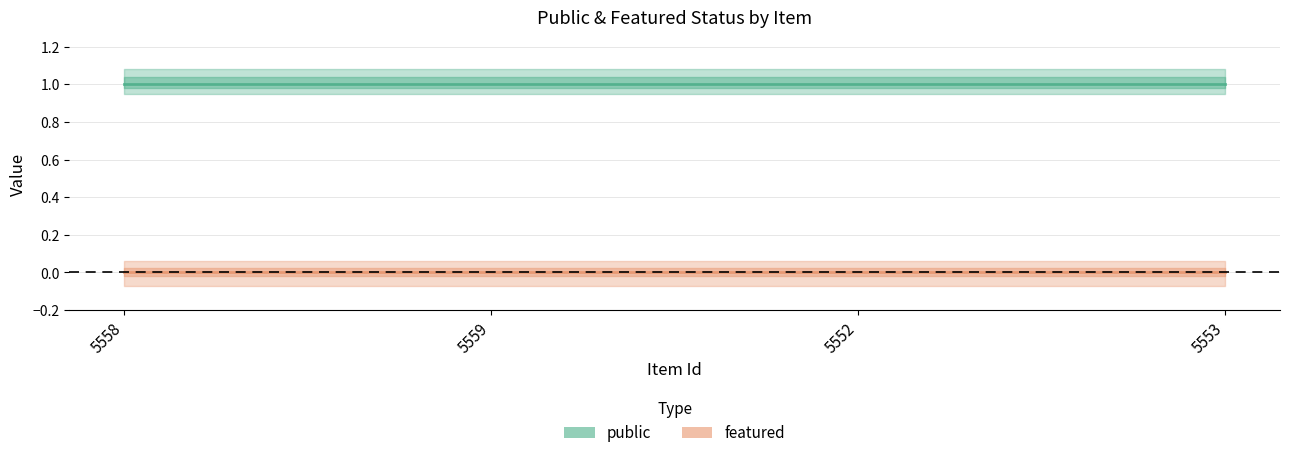

The public series shows 1 at 5553. True or false?

True